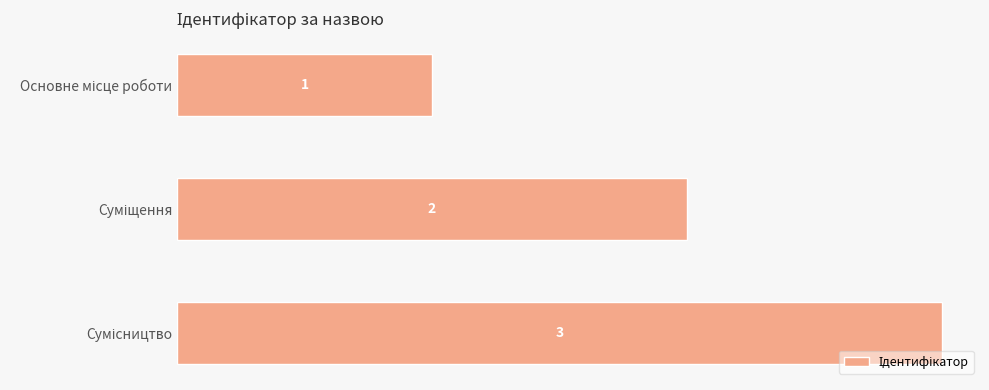

What is the value of the 1st bar from the top?

1